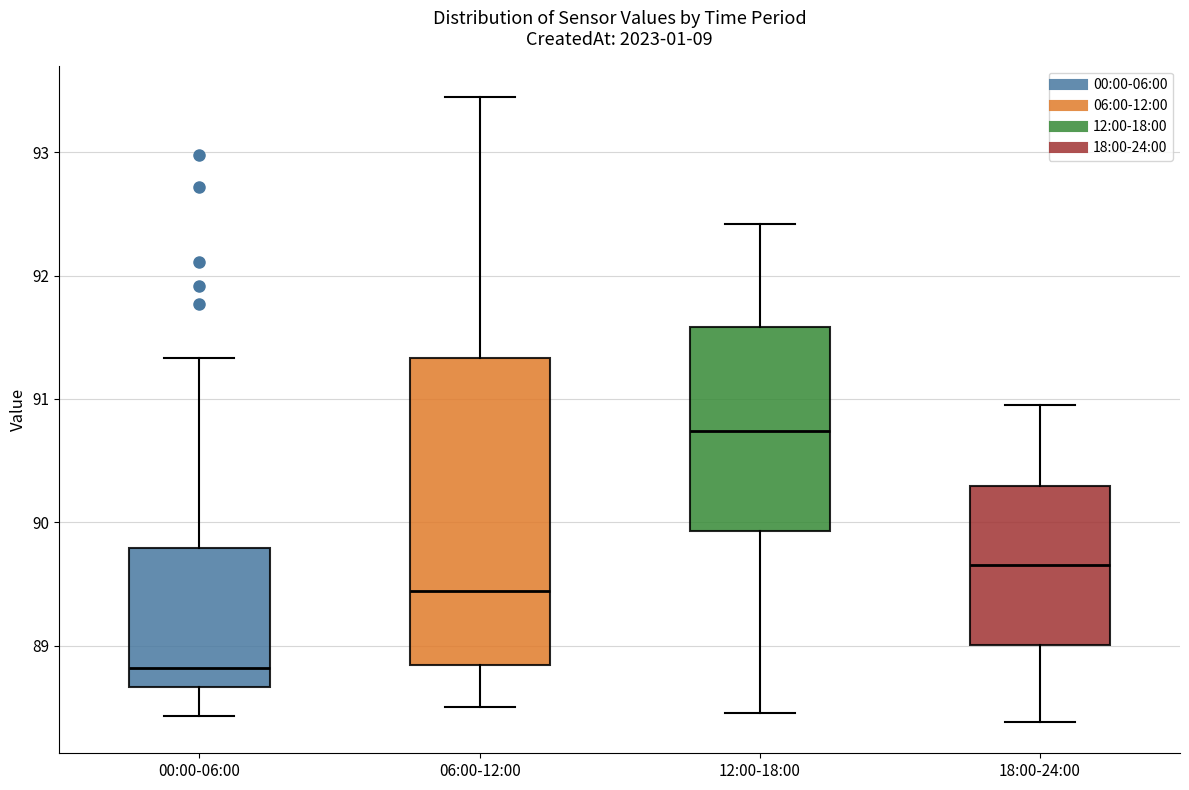

Where does the median line of the box for 18:00-24:00 sit on the y-axis? The values are not printed on the chart, so give them approximately, as read against the axis.

89.7